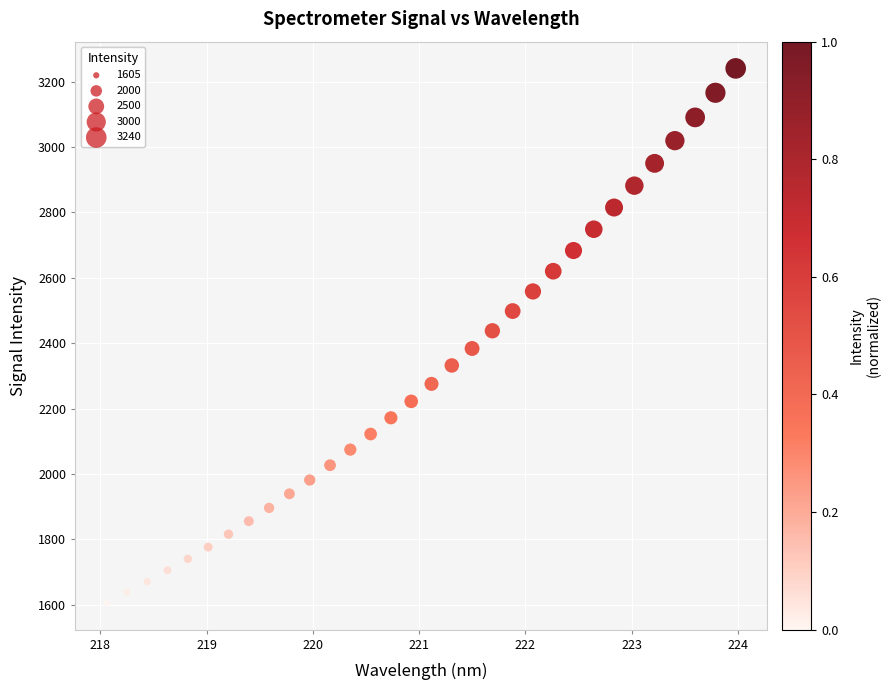

What is the range of X values (max minus min)?

5.9